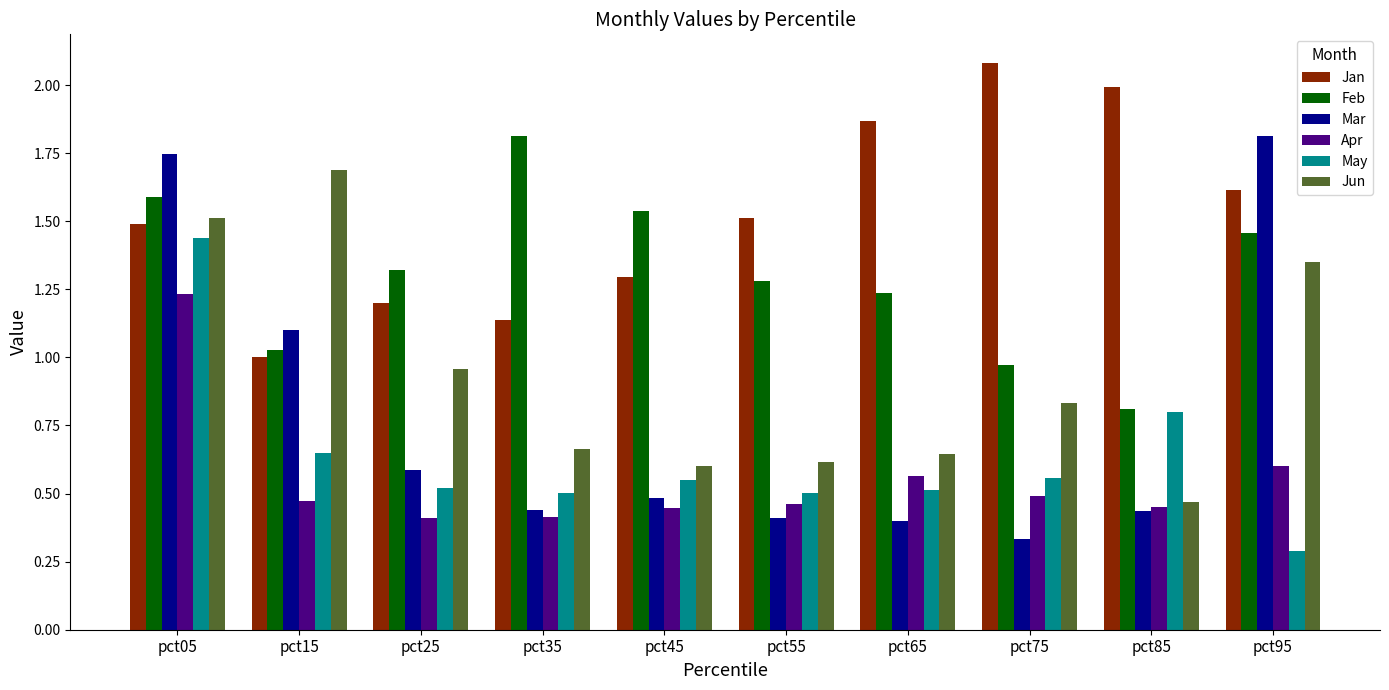

The Jan series shows 2.3 at pct45. True or false?

False